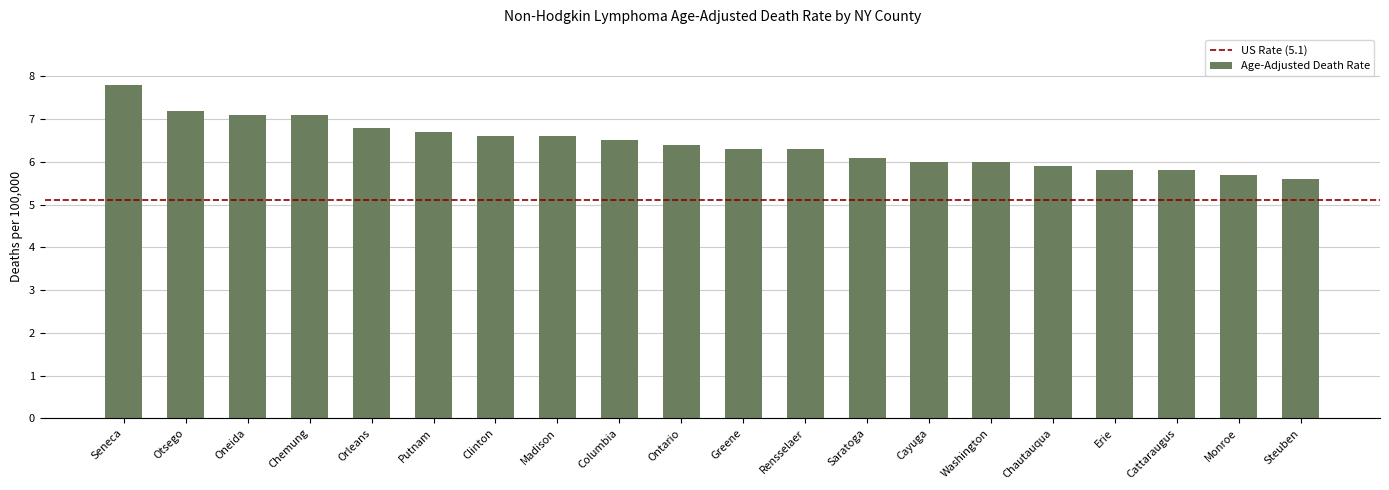

What is the label of the 20th bar from the right?

Seneca